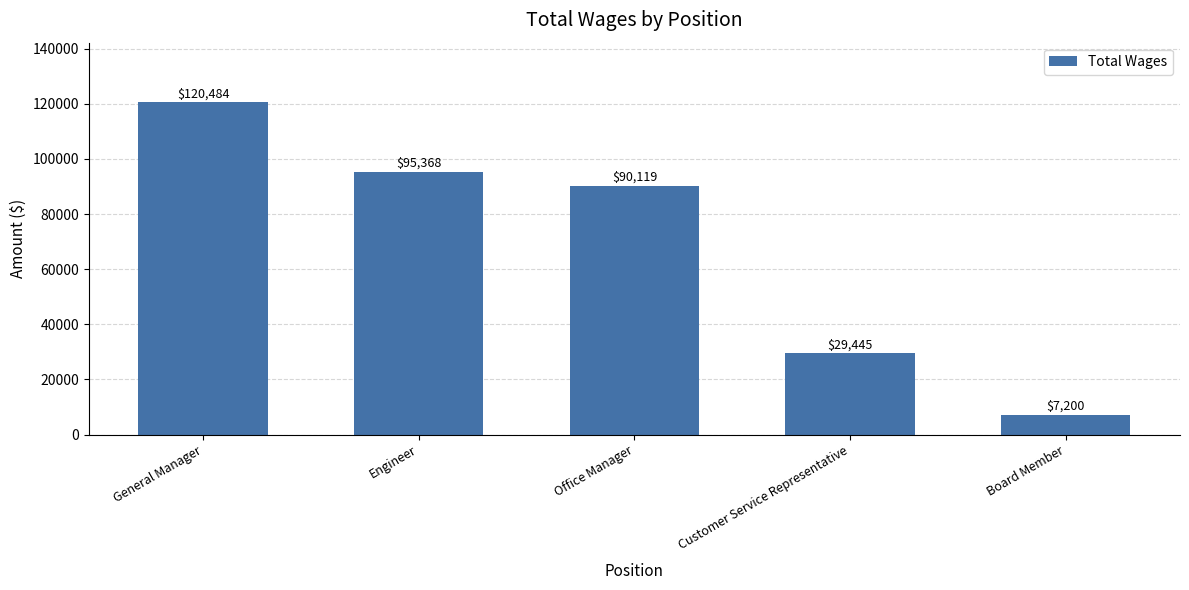

What is the sum of all values?

342616